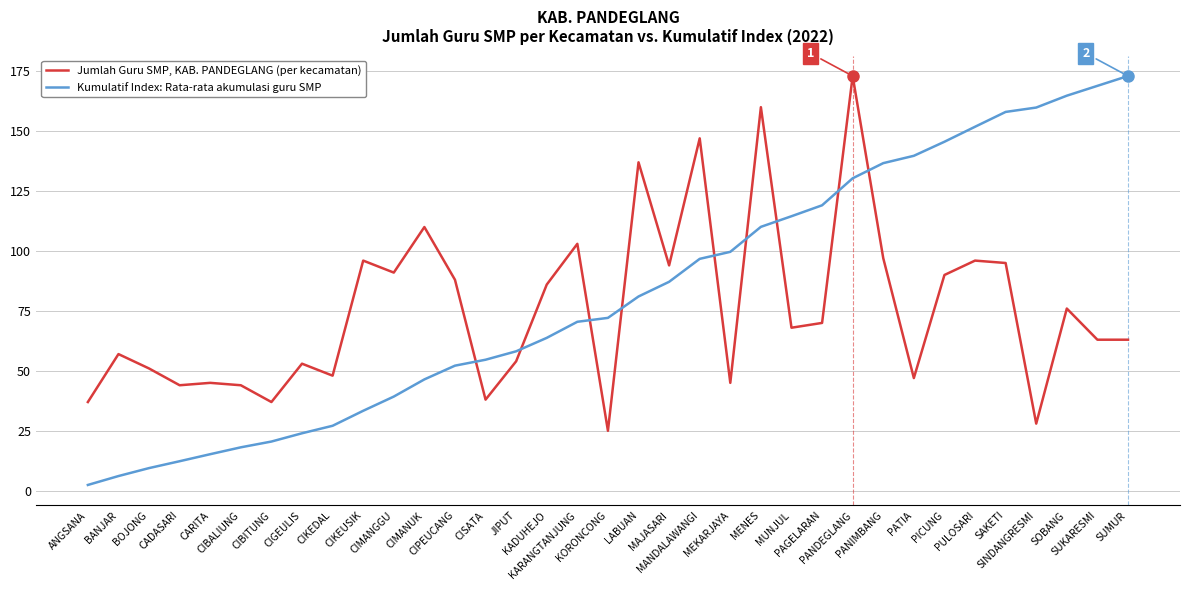

Which category has the highest value in the Jumlah Guru SMP, KAB. PANDEGLANG (per kecamatan) series?

PANDEGLANG